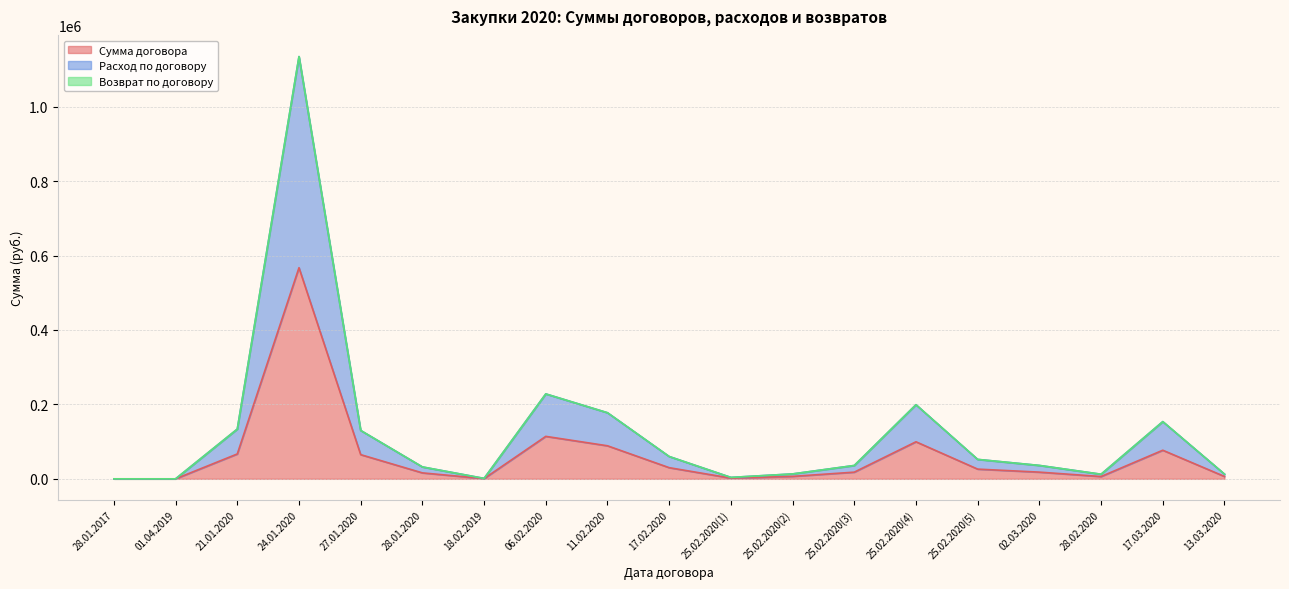

What is the difference between the second highest and minimum values in the Сумма договора series?

114099.7